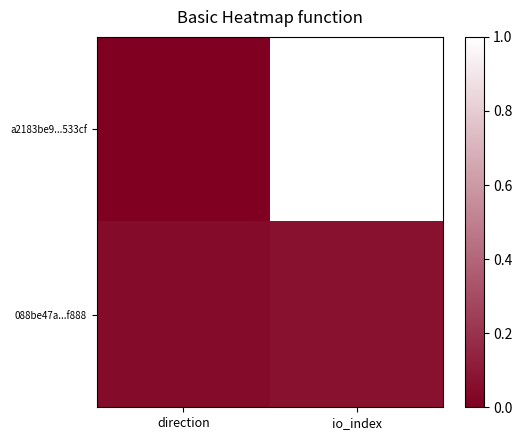

At how many categories does at least one series exceed 0?

2